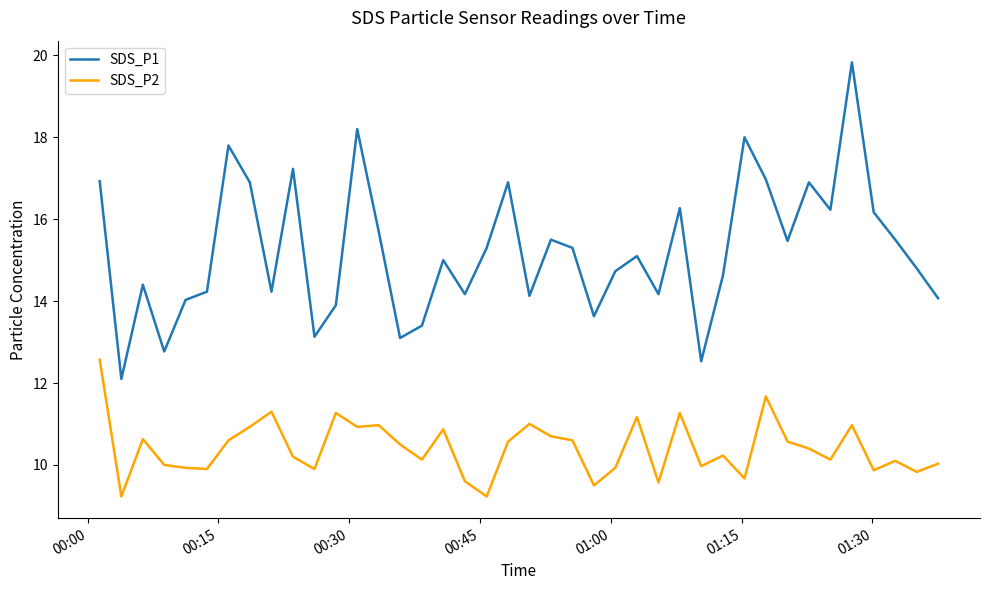

What is the minimum value shown in the chart?

9.2